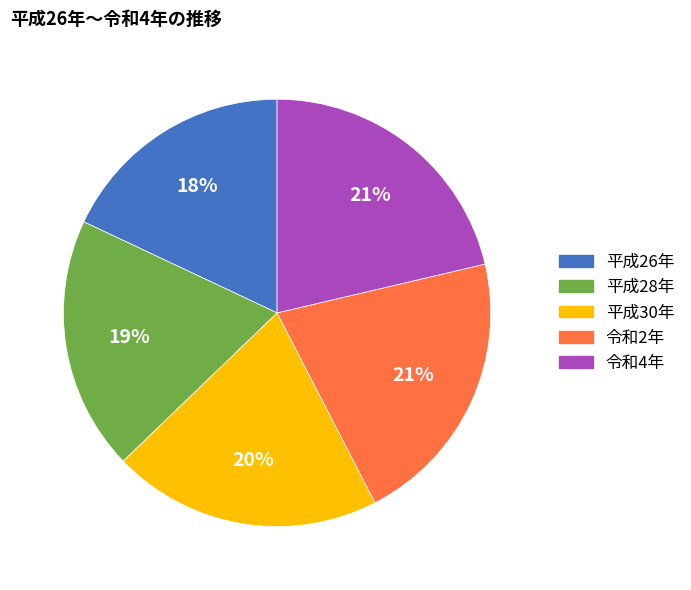

Between 平成28年 and 平成26年, which is larger?

平成28年